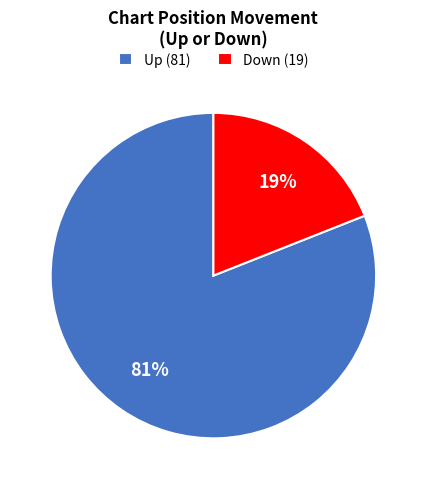

What percentage is the Down (19) slice, to the nearest percent?

19%